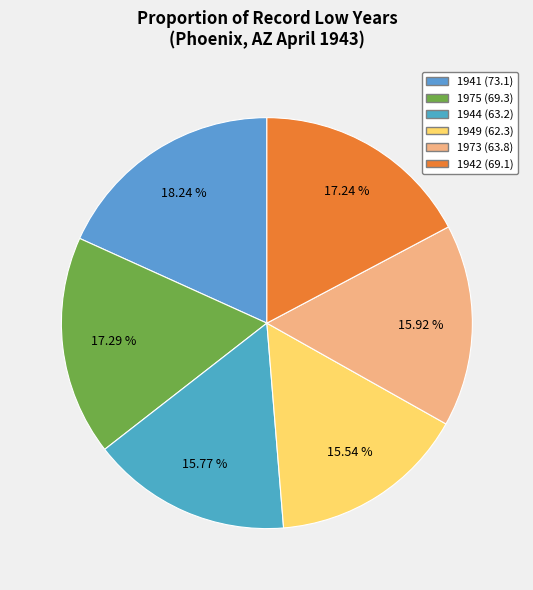

True or false: 1975 accounts for 29% of the total.

False